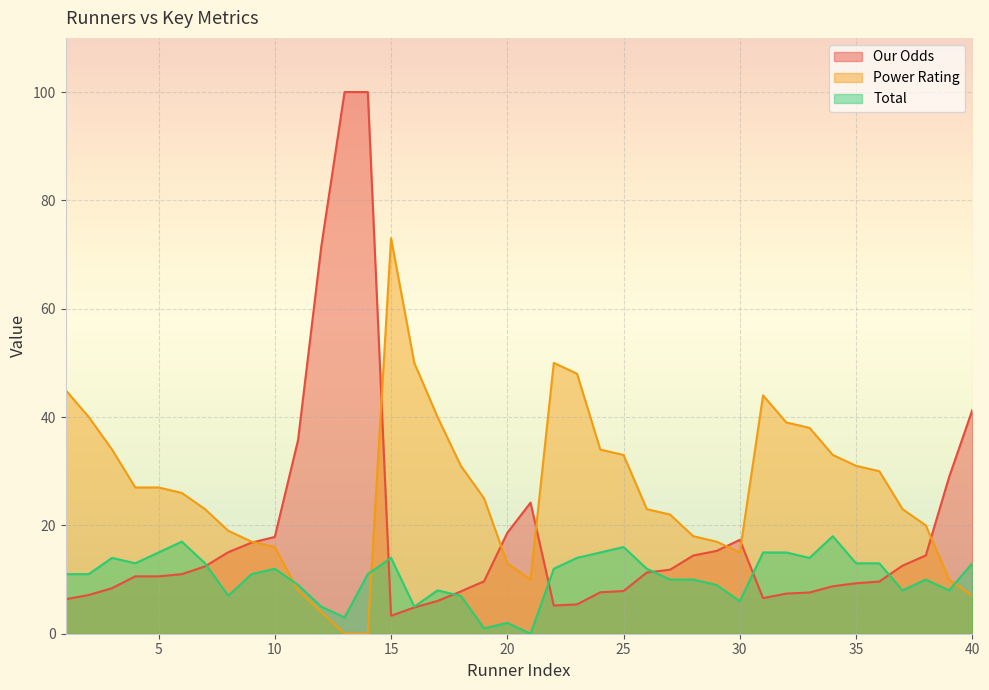

True or false: Power Rating has a value of 8.0 at 34.

False